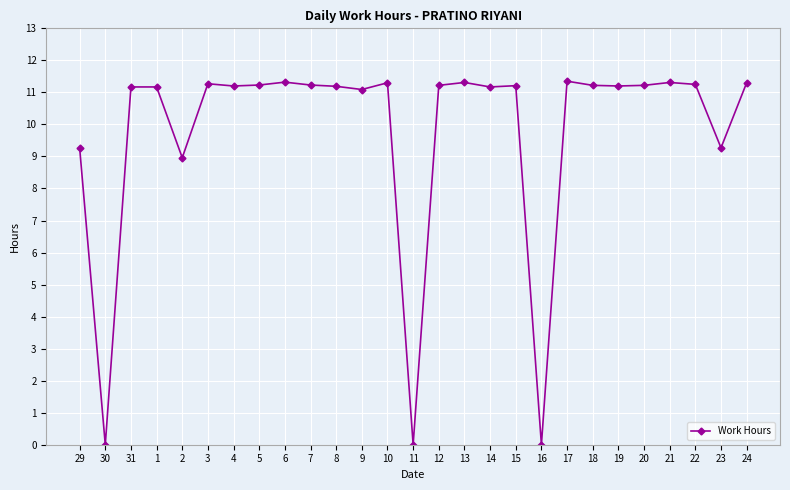

Is this an area chart (filled region under the line)?

No